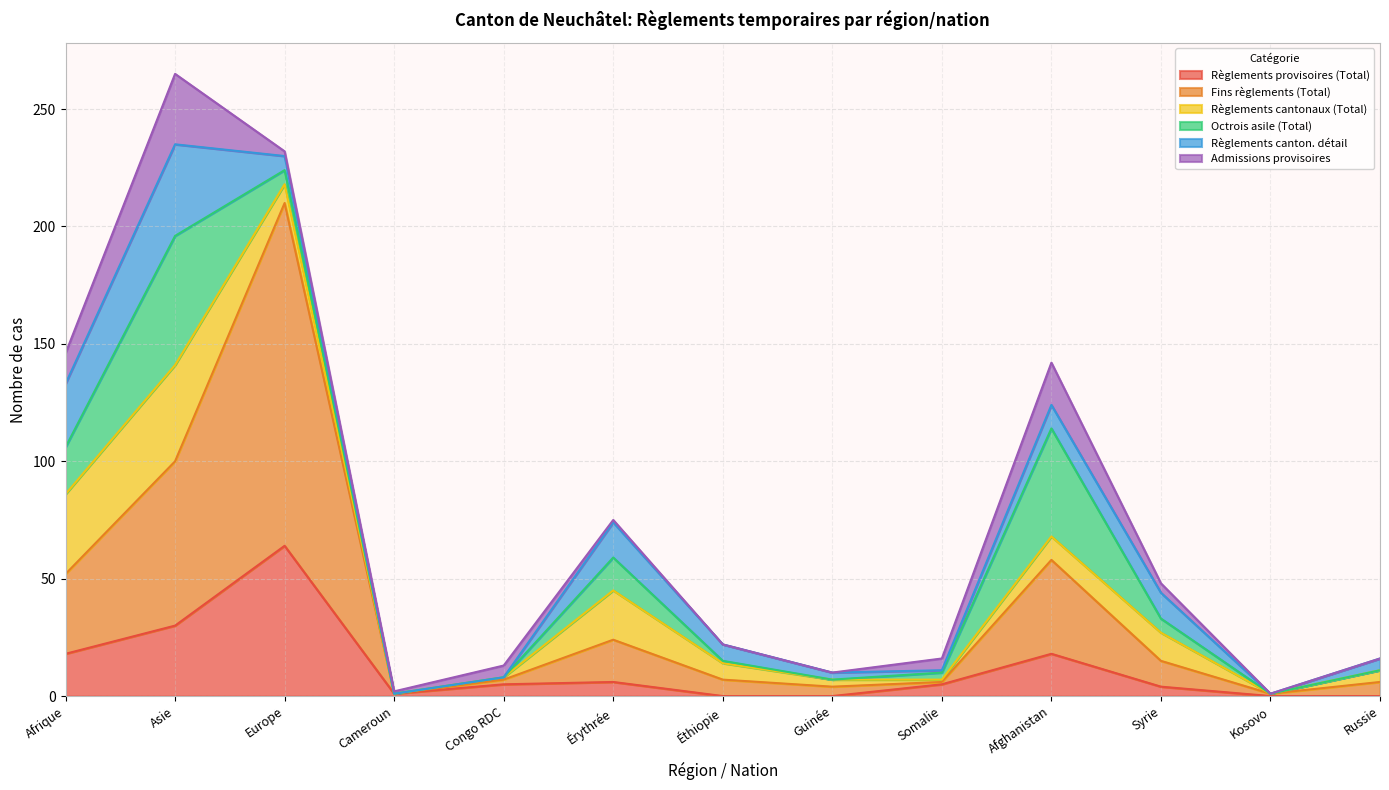

In Fins règlements (Total), how many points are lower than both neighbors (excluding endpoints)?

3